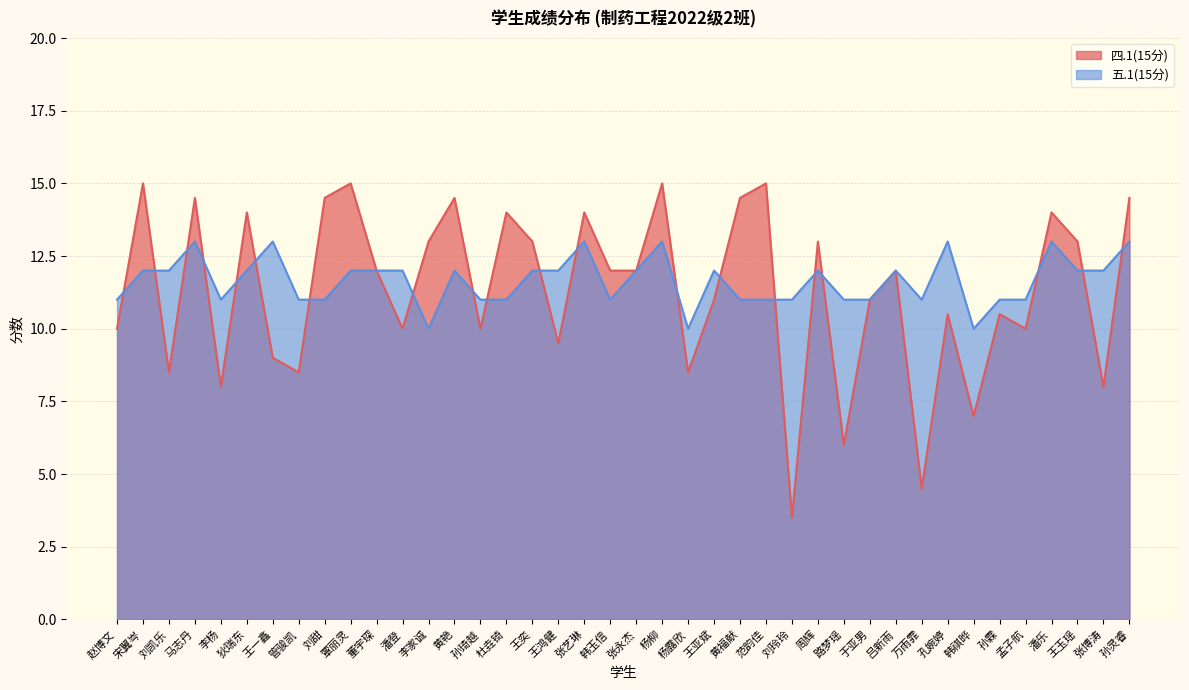

How many data points in 四.1(15分) are above 12?

17